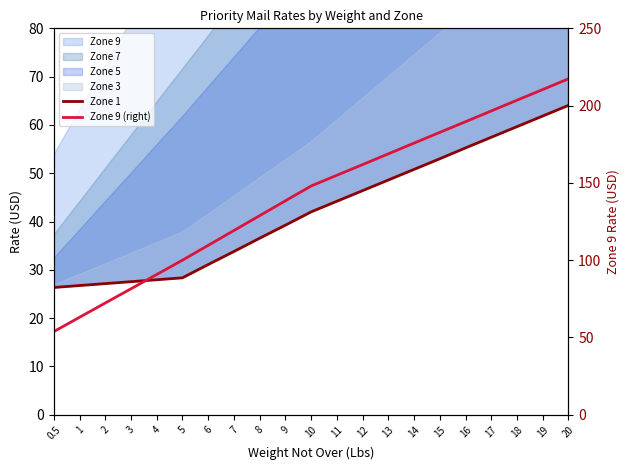

True or false: Zone 1 has more than 1 points higher than both neighbors.

False